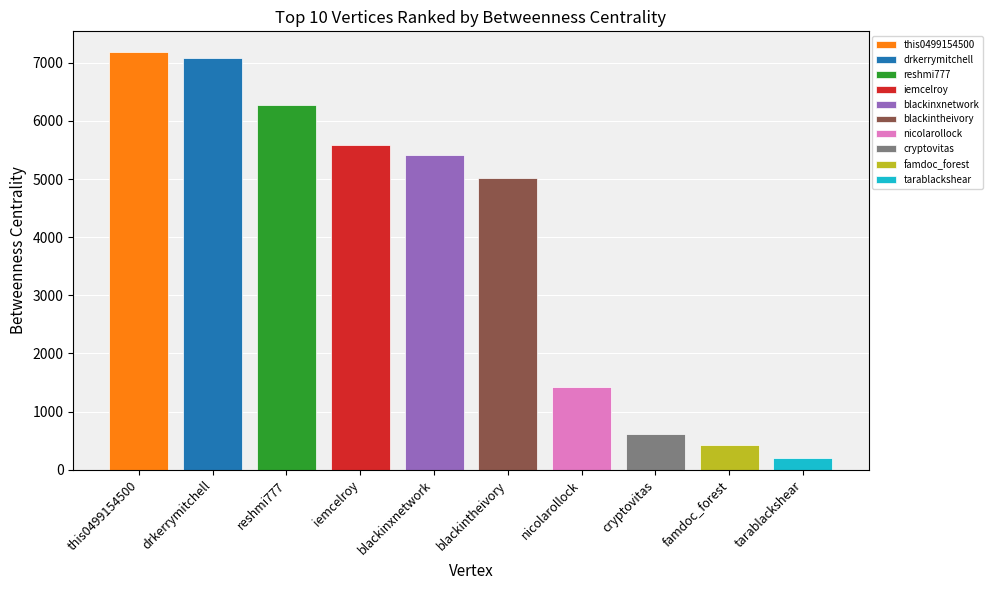

Reading left to right, what are all the values shown in this chart?

this0499154500=7181	drkerrymitchell=7086	reshmi777=6268	iemcelroy=5580	blackinxnetwork=5418	blackintheivory=5024	nicolarollock=1428	cryptovitas=618	famdoc_forest=418	tarablackshear=210